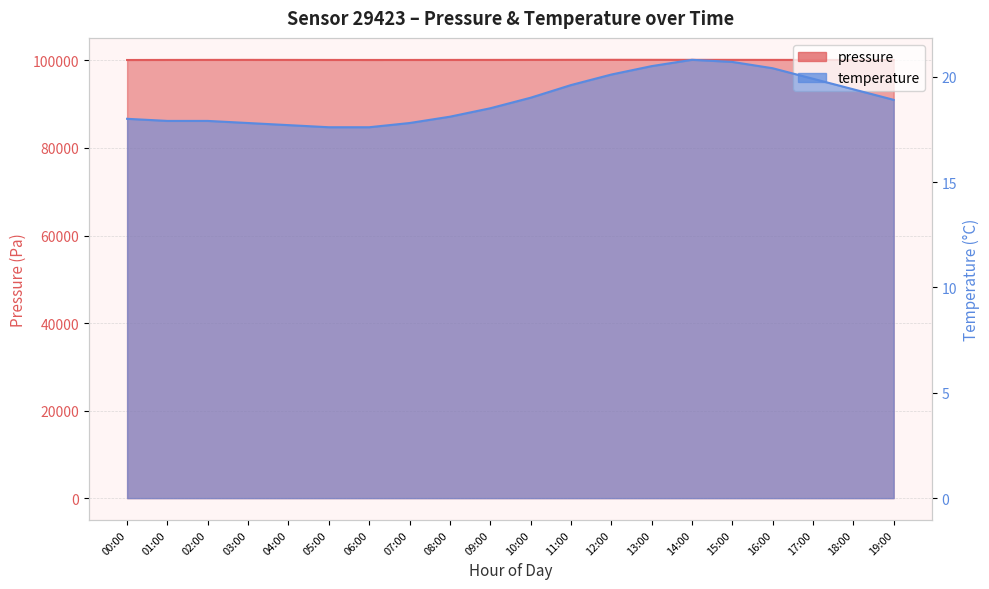

List the series in order of their overall mean, highest first.

pressure, temperature